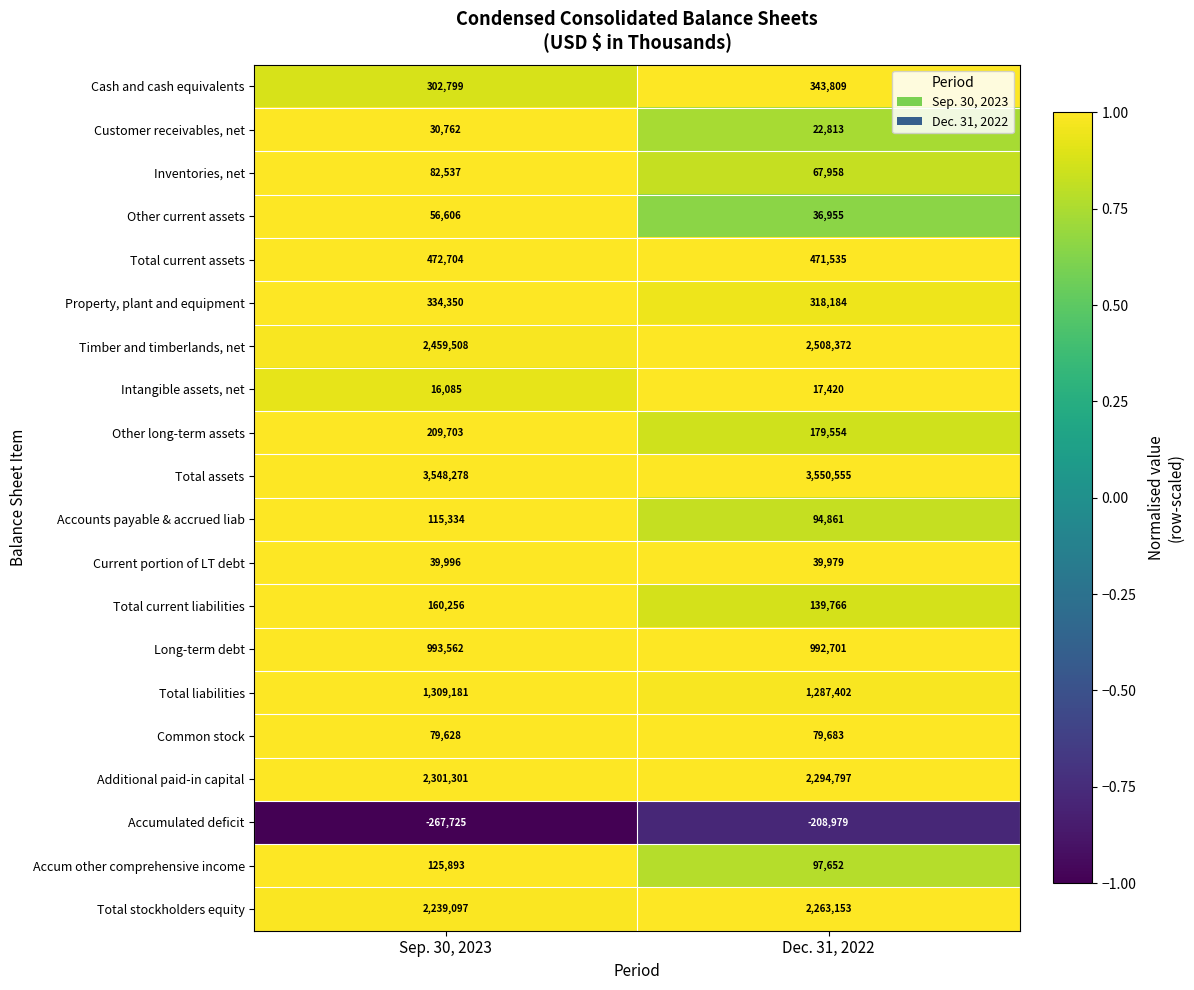

At which category is the sum across all series the highest?

Sep. 30, 2023